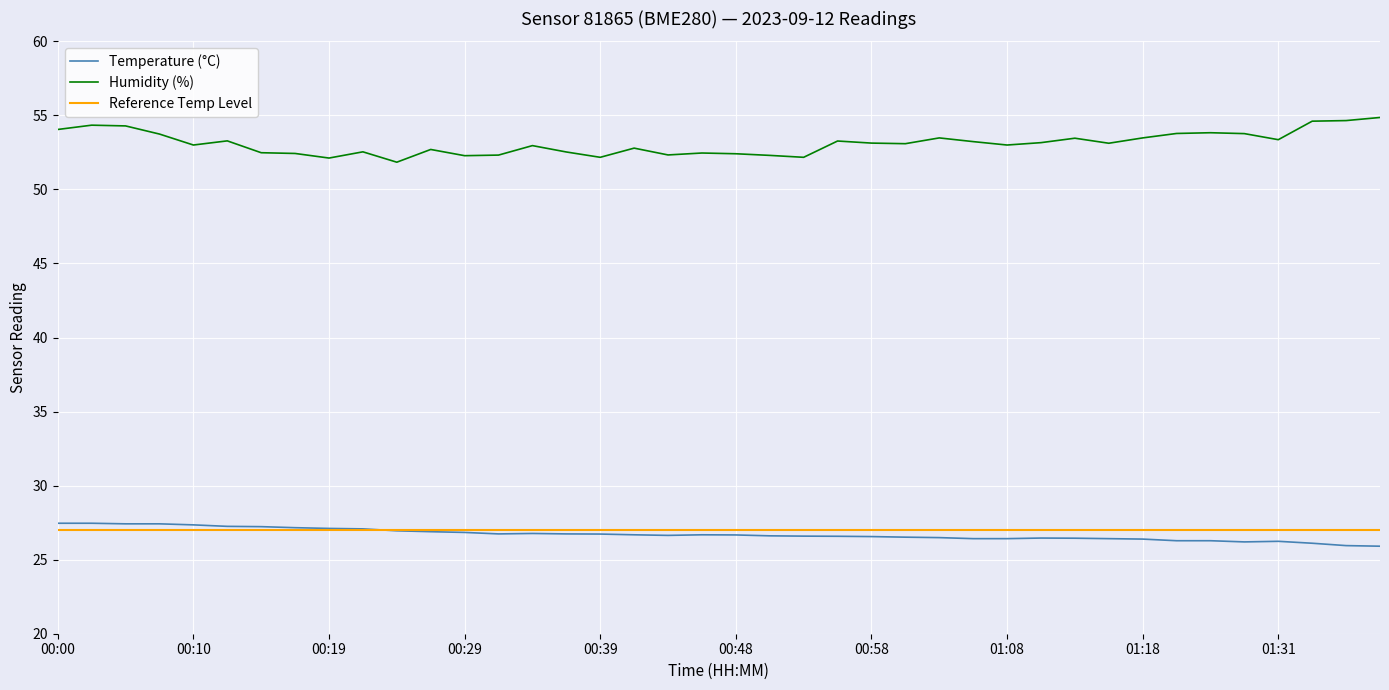

Is this an area chart (filled region under the line)?

No